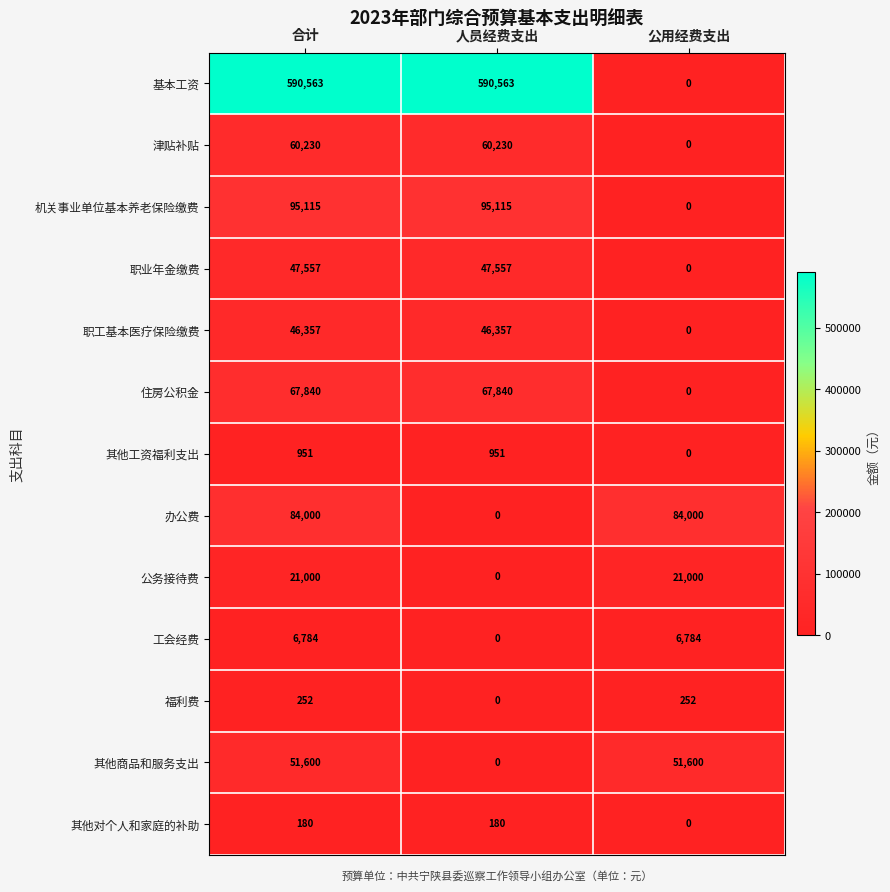

What is the difference between the maximum and minimum values in the 其他对个人和家庭的补助 series?

180